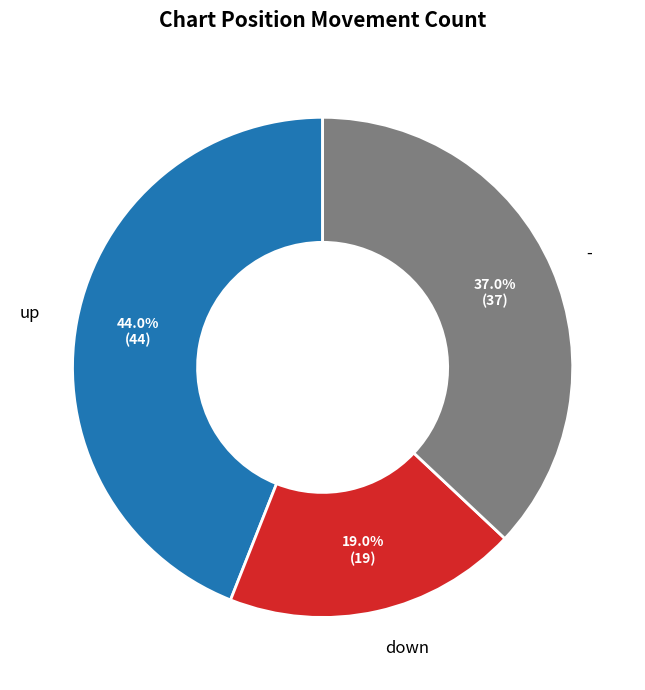

Which has a higher value, up or -?

up